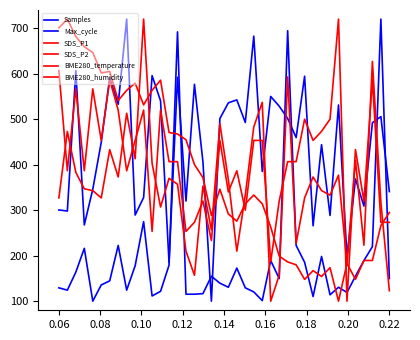

Which series has the largest total across all categories?

Samples